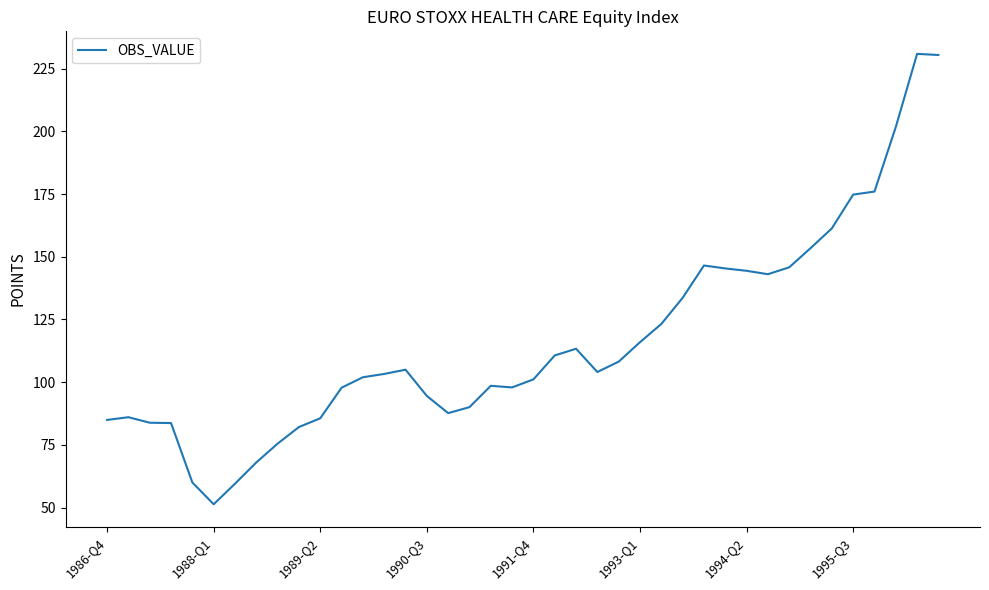

What is the difference between the maximum and minimum values?

179.6